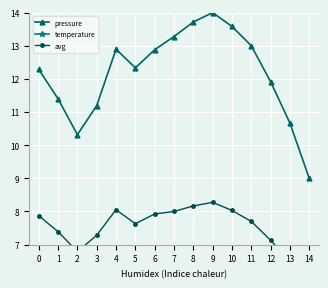

What is the minimum value shown in the chart?

2.2